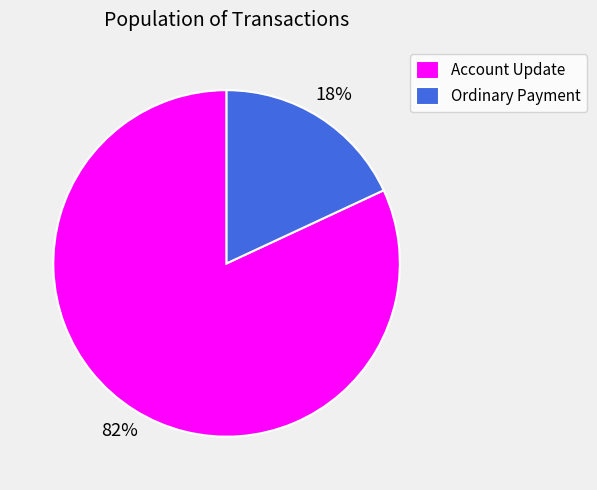

What is the smallest slice in the pie chart?

Ordinary Payment